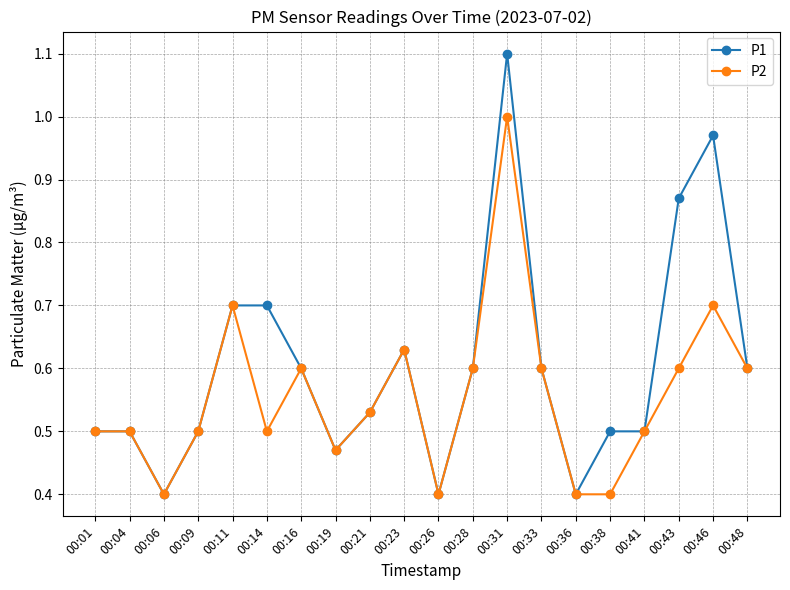

What are all the series names shown in the legend?

P1, P2